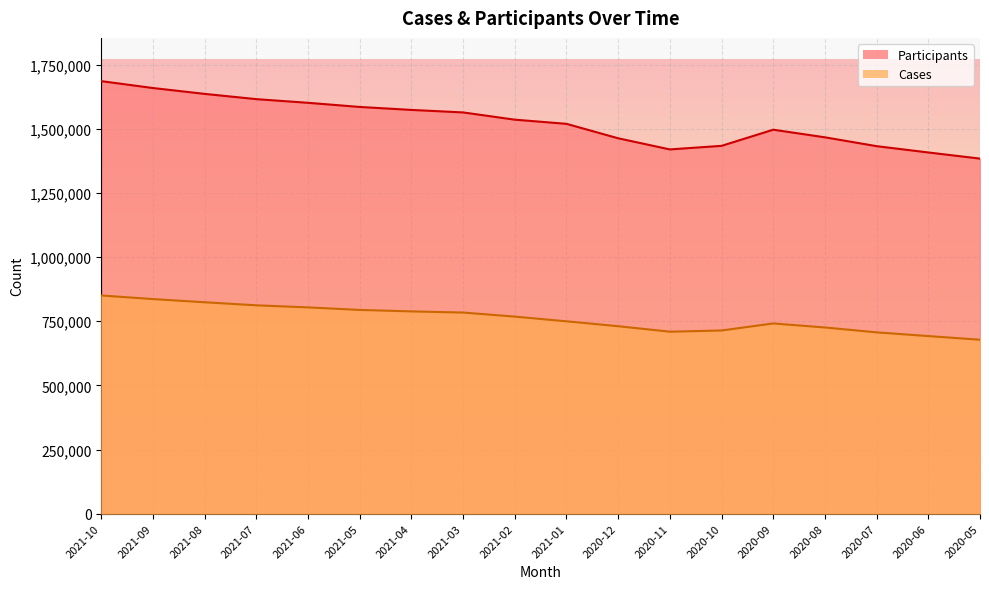

True or false: Cases has a value of 292359 at 2020-05.

False